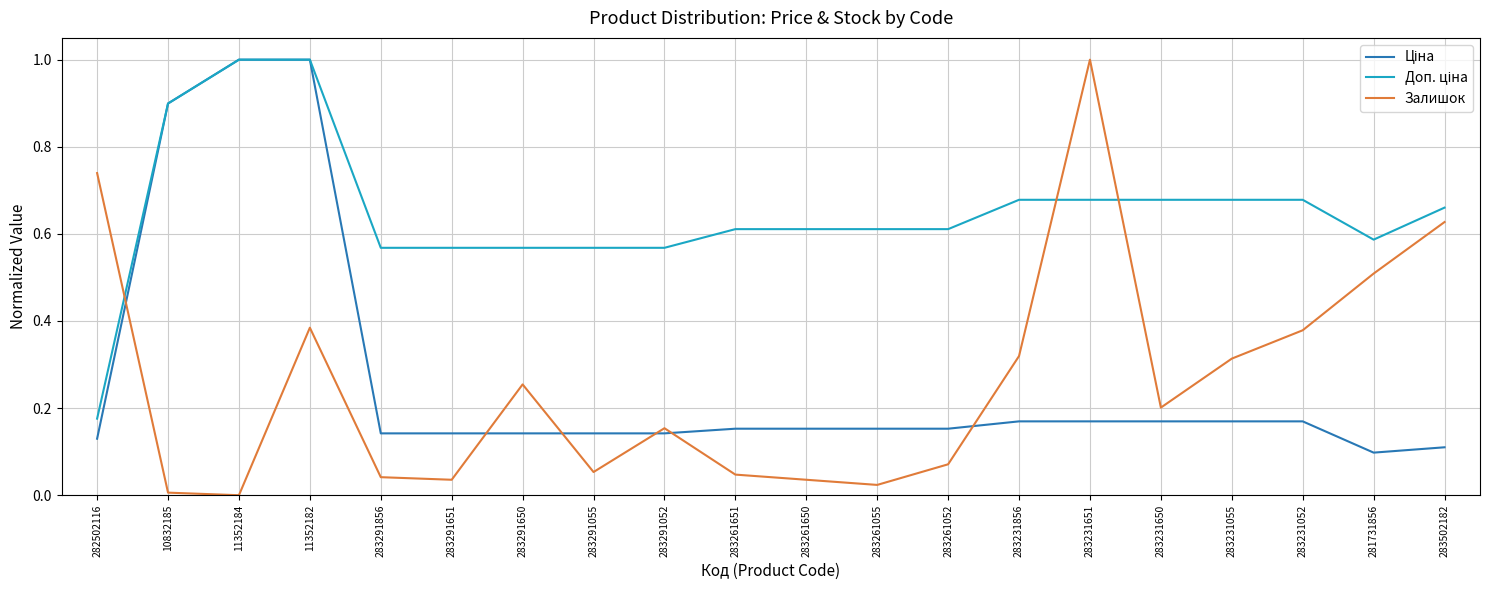

Is it true that Залишок equals 0.1 at 283231055?

False